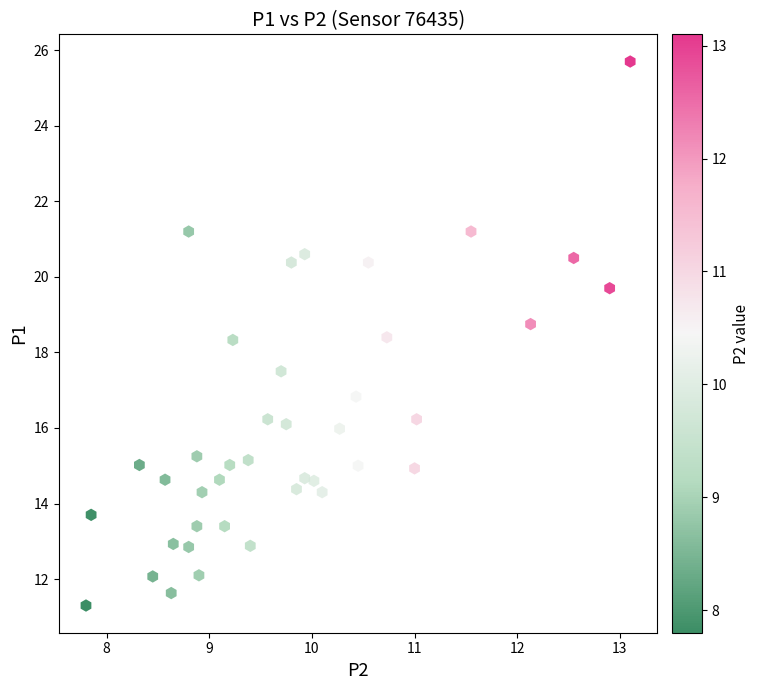

What is the range of Y values (max minus min)?

14.4